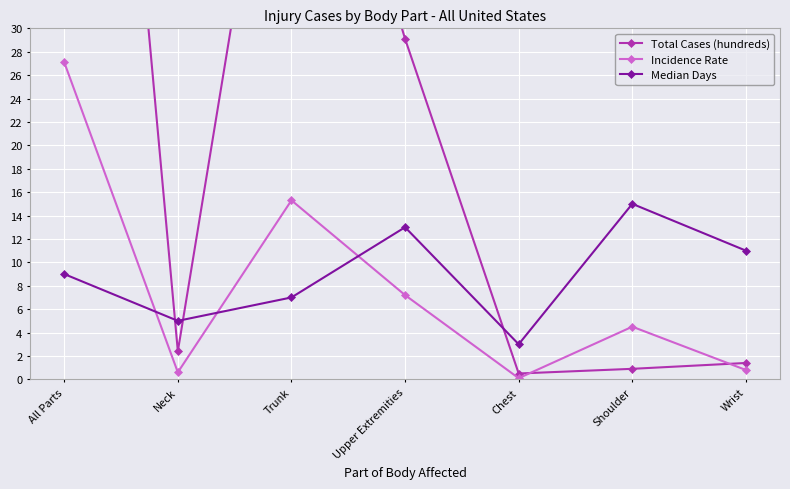

What is the difference between the highest and lowest values at All Parts?

100.1